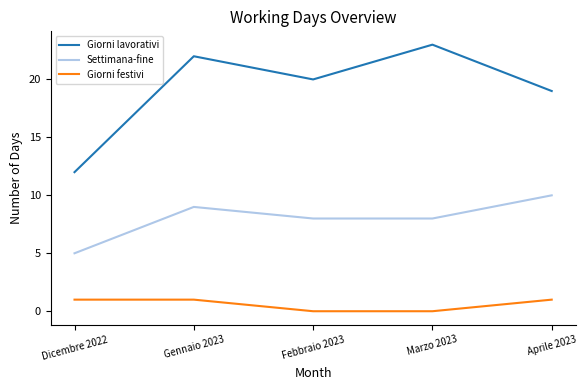

Reading left to right, transcribe all the data shown in this chart.

Giorni lavorativi: 12	22	20	23	19
Settimana-fine: 5	9	8	8	10
Giorni festivi: 1	1	0	0	1